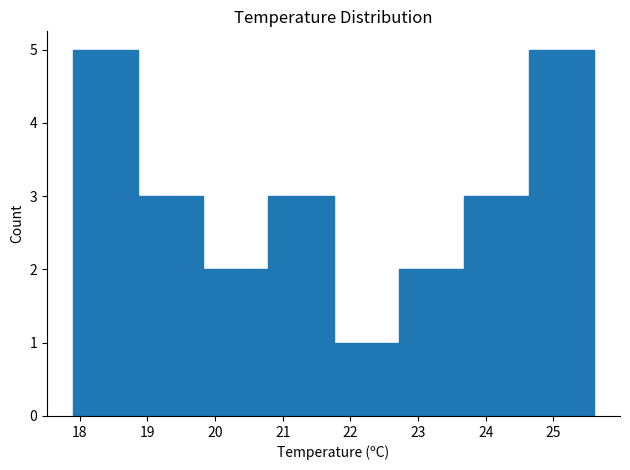

Reading left to right, transcribe this chart: for each bar, give the range it covers on the x-axis and its height. Neither the bar edges nor the heights are printed on the chart, so give them approximately, as read against the axes.

17.9 to 18.9: 5
18.9 to 19.8: 3
19.8 to 20.8: 2
20.8 to 21.8: 3
21.8 to 22.7: 1
22.7 to 23.7: 2
23.7 to 24.6: 3
24.6 to 25.6: 5